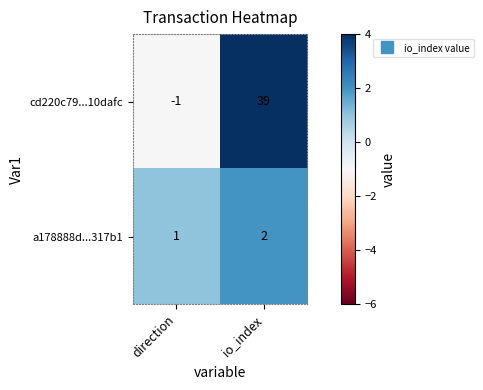

Which series changed the most between direction and io_index?

cd220c79...10dafc